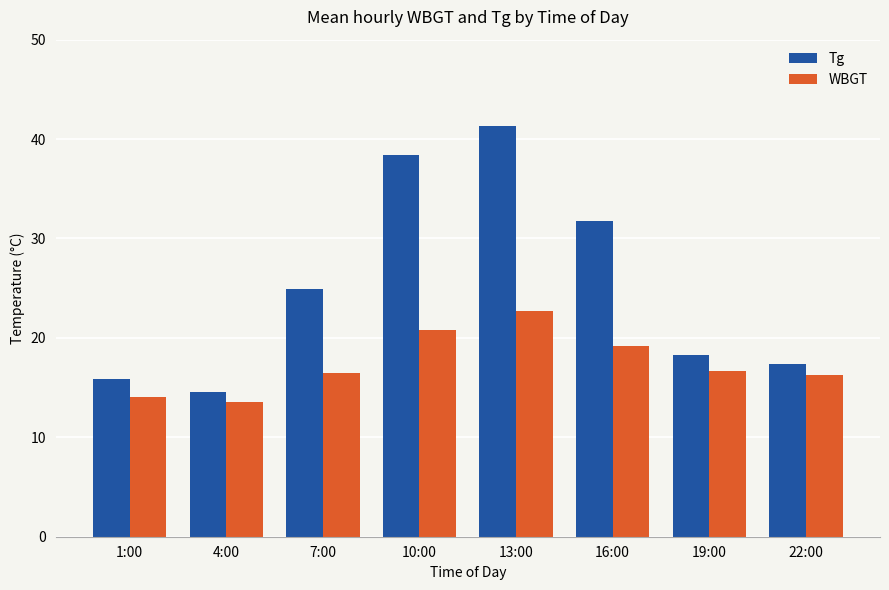

What is the difference between the maximum and minimum values in the Tg series?

26.7